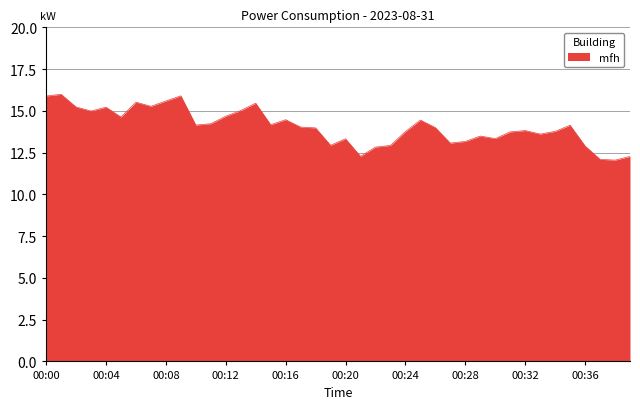

How many categories are shown in the chart?

40